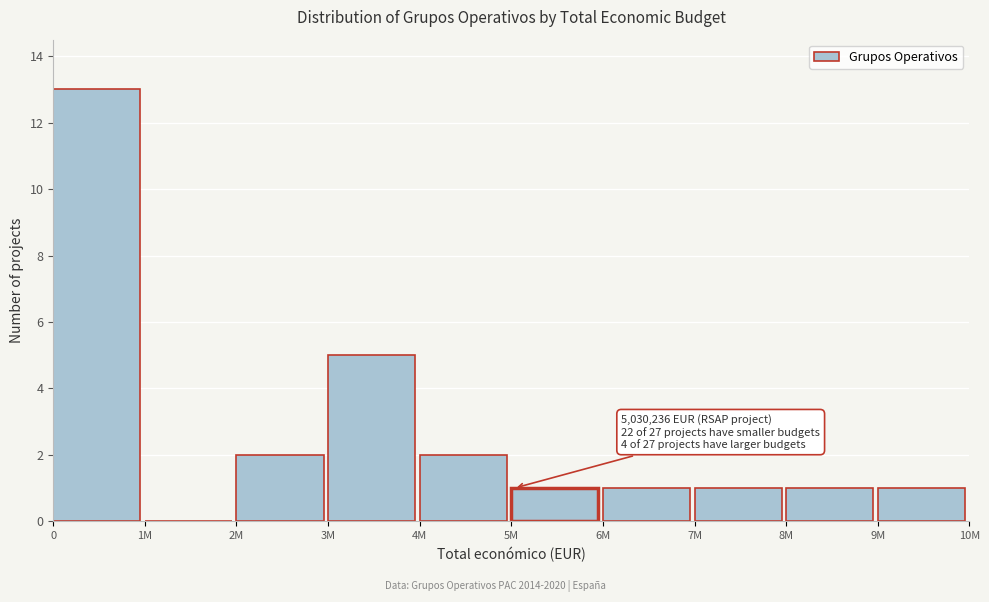

Reading right to left, extract all data points from this chart.

9M=1	8M=1	7M=1	6M=1	5M=1	4M=2	3M=5	2M=2	1M=0	0=13